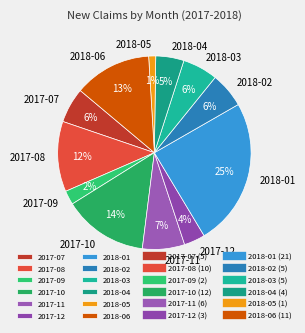

The 2017-08 slice represents 12% of the pie. True or false?

True